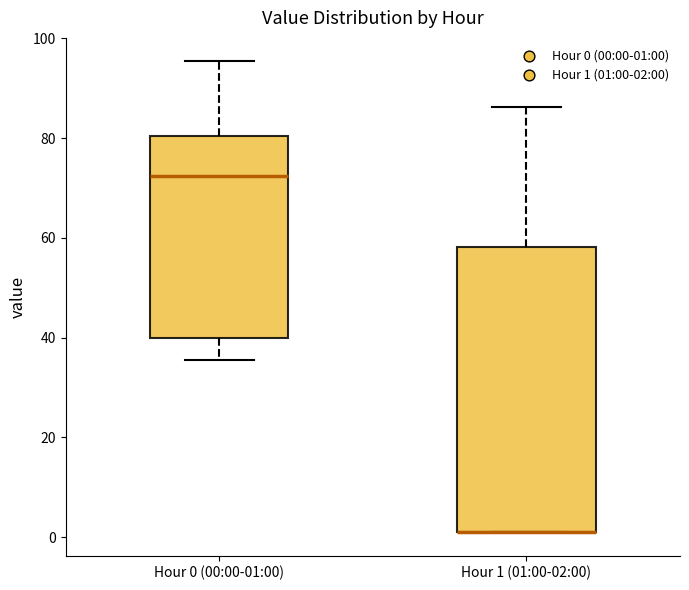

Reading left to right, transcribe this box plot: for each box, give where its median line is, the range the box spans, and where its two whiskers end, as read against the y-axis. The values are not printed on the chart, so give them approximately, as read against the axis.

Hour 0 (00:00-01:00): median 72, box 40 to 80, whiskers 36 to 96
Hour 1 (01:00-02:00): median 2 (drawn on the box's lower edge), box 2 to 58, whiskers 2 to 86